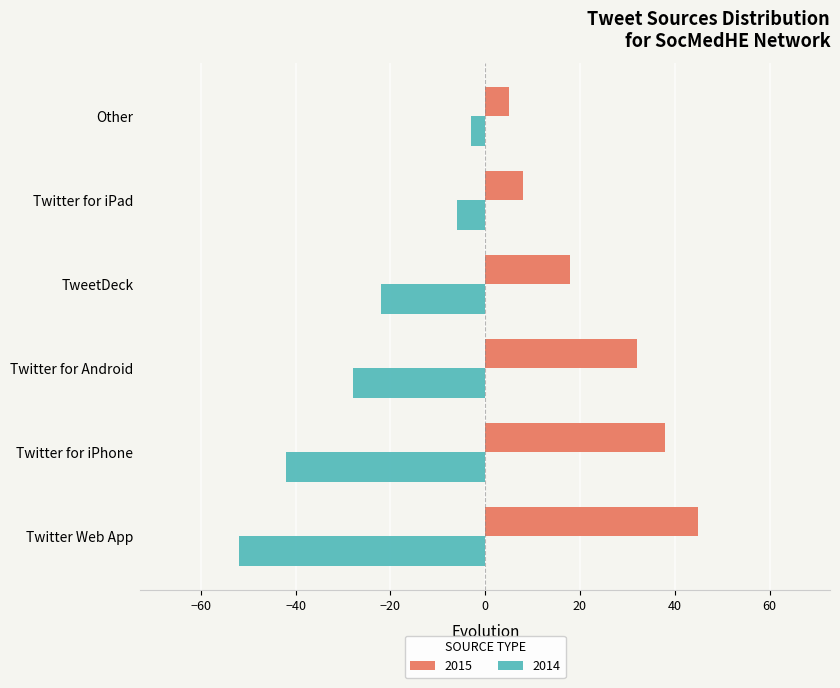

Which label corresponds to the largest value in the chart?

Twitter Web App